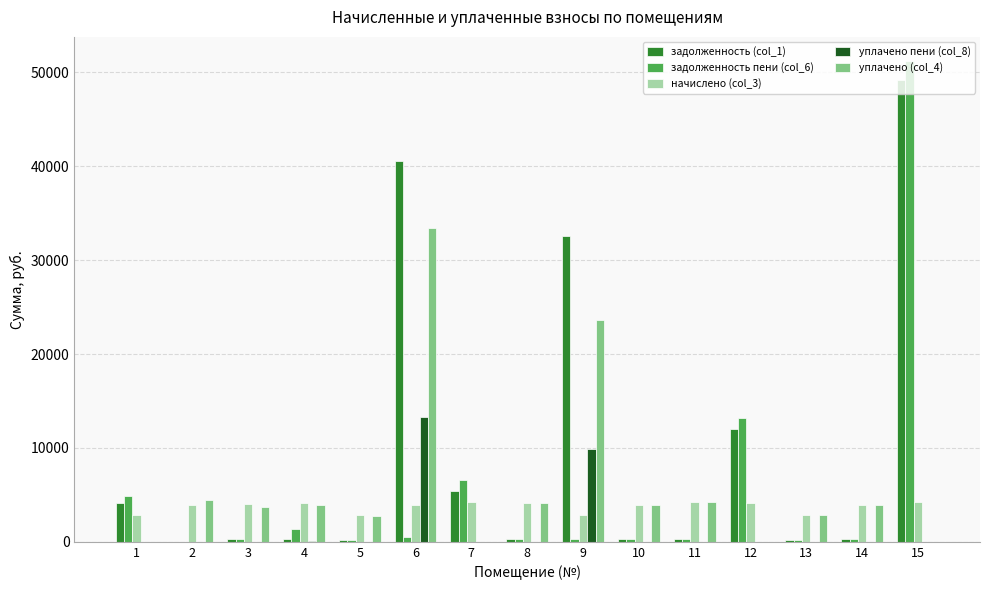

The value of начислено (col_3) at 6 is 2083.0. True or false?

False